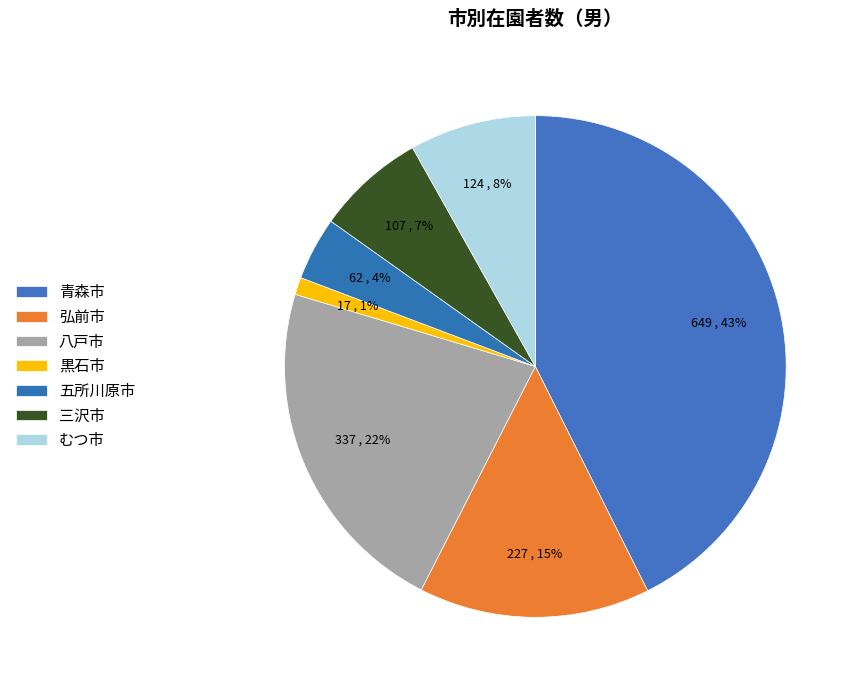

Approximately how many times larger is the value at 三沢市 compared to むつ市?

0.9